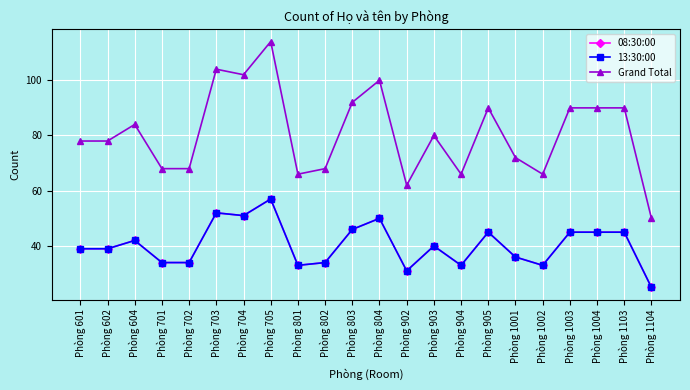

True or false: 13:30:00 and 08:30:00 intersect in this chart.

False